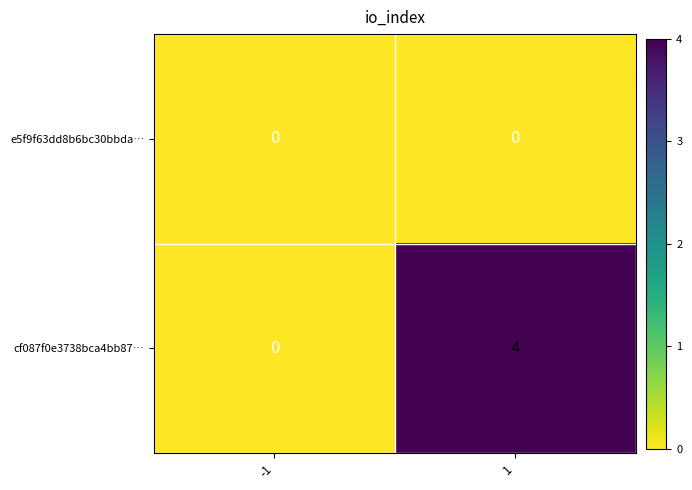

What is the sum of all cf087f0e3738bca4bb87… values?

4